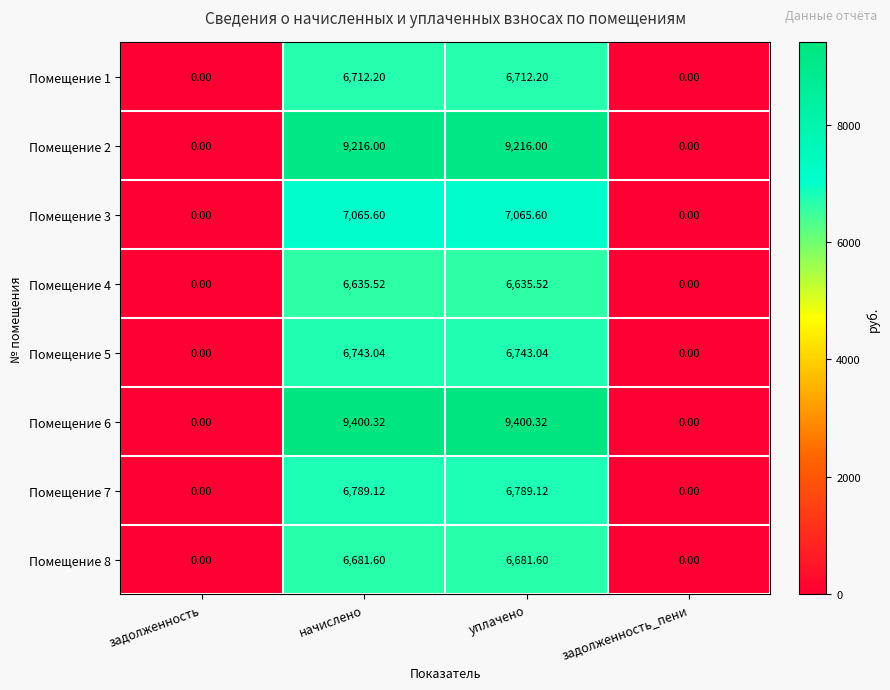

Where does the Помещение 7 series first go above 6789?

начислено